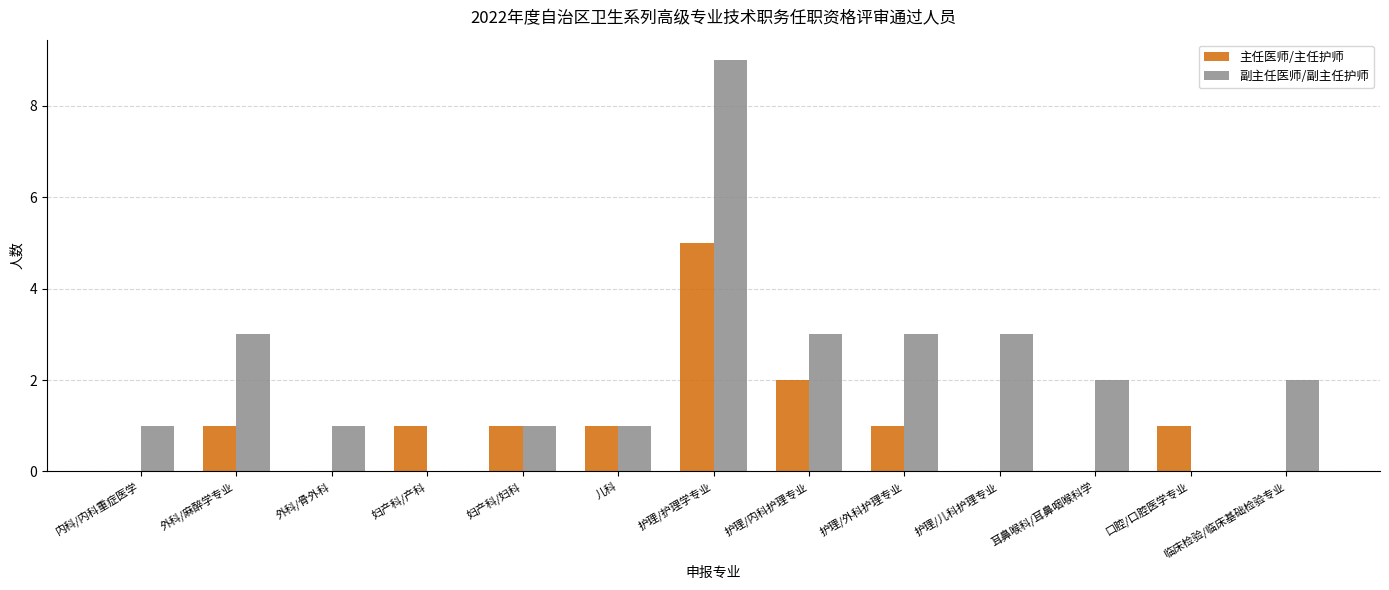

Read the 副主任医师/副主任护师 value at 护理/护理学专业.

9